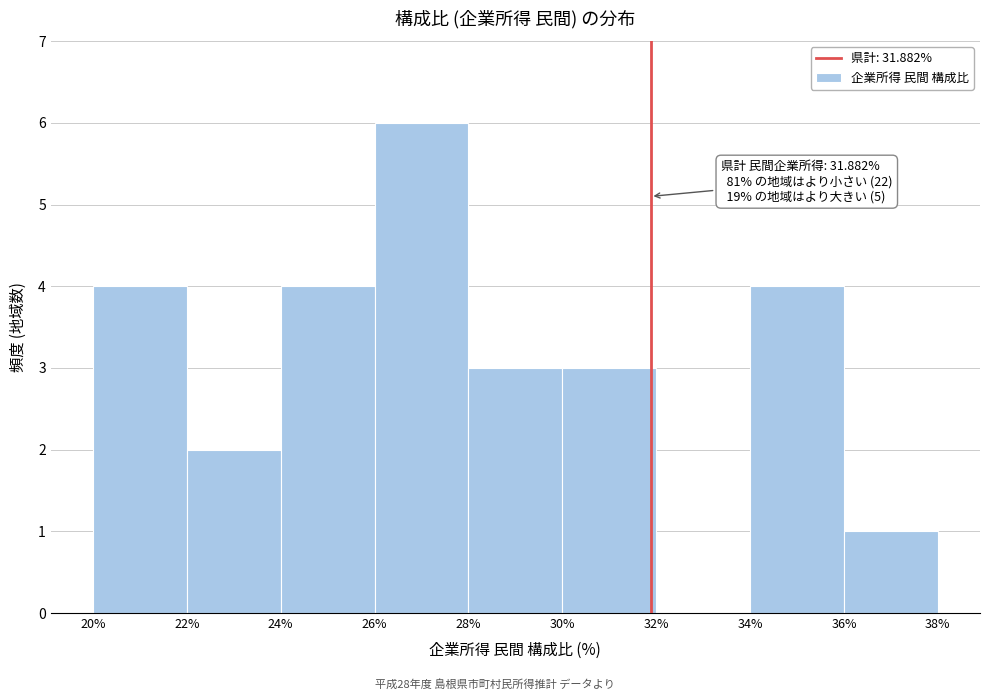

Over which range of the x-axis is the bar tallest?

26% to 28%